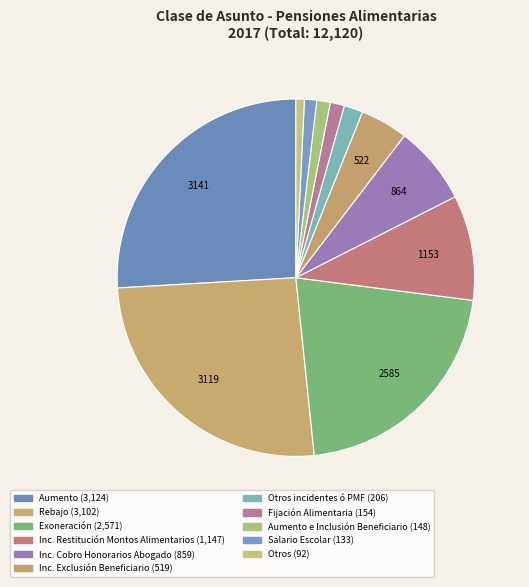

How many segments does this pie chart have?

11